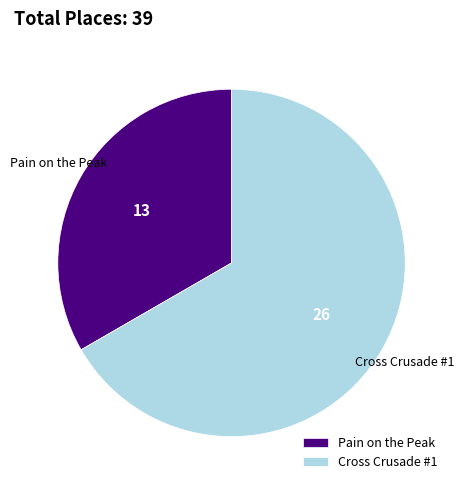

The Pain on the Peak slice represents 33% of the pie. True or false?

True